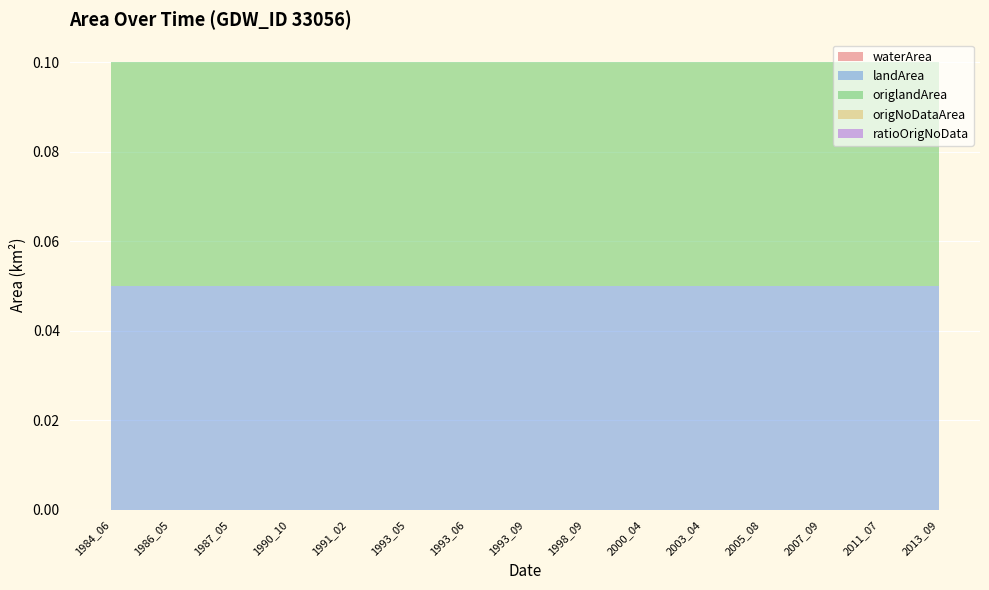

Reading right to left, what are all the values shown in this chart?

waterArea: 2013_09=0.0	2011_07=0.0	2007_09=0.0	2005_08=0.0	2003_04=0.0	2000_04=0.0	1998_09=0.0	1993_09=0.0	1993_06=0.0	1993_05=0.0	1991_02=0.0	1990_10=0.0	1987_05=0.0	1986_05=0.0	1984_06=0.0
landArea: 2013_09=0.1	2011_07=0.1	2007_09=0.1	2005_08=0.1	2003_04=0.1	2000_04=0.1	1998_09=0.1	1993_09=0.1	1993_06=0.1	1993_05=0.1	1991_02=0.1	1990_10=0.1	1987_05=0.1	1986_05=0.1	1984_06=0.1
origlandArea: 2013_09=0.1	2011_07=0.1	2007_09=0.1	2005_08=0.1	2003_04=0.1	2000_04=0.1	1998_09=0.1	1993_09=0.1	1993_06=0.1	1993_05=0.1	1991_02=0.1	1990_10=0.1	1987_05=0.1	1986_05=0.1	1984_06=0.1
origNoDataArea: 2013_09=0.0	2011_07=0.0	2007_09=0.0	2005_08=0.0	2003_04=0.0	2000_04=0.0	1998_09=0.0	1993_09=0.0	1993_06=0.0	1993_05=0.0	1991_02=0.0	1990_10=0.0	1987_05=0.0	1986_05=0.0	1984_06=0.0
ratioOrigNoData: 2013_09=0.0	2011_07=0.0	2007_09=0.0	2005_08=0.0	2003_04=0.0	2000_04=0.0	1998_09=0.0	1993_09=0.0	1993_06=0.0	1993_05=0.0	1991_02=0.0	1990_10=0.0	1987_05=0.0	1986_05=0.0	1984_06=0.0